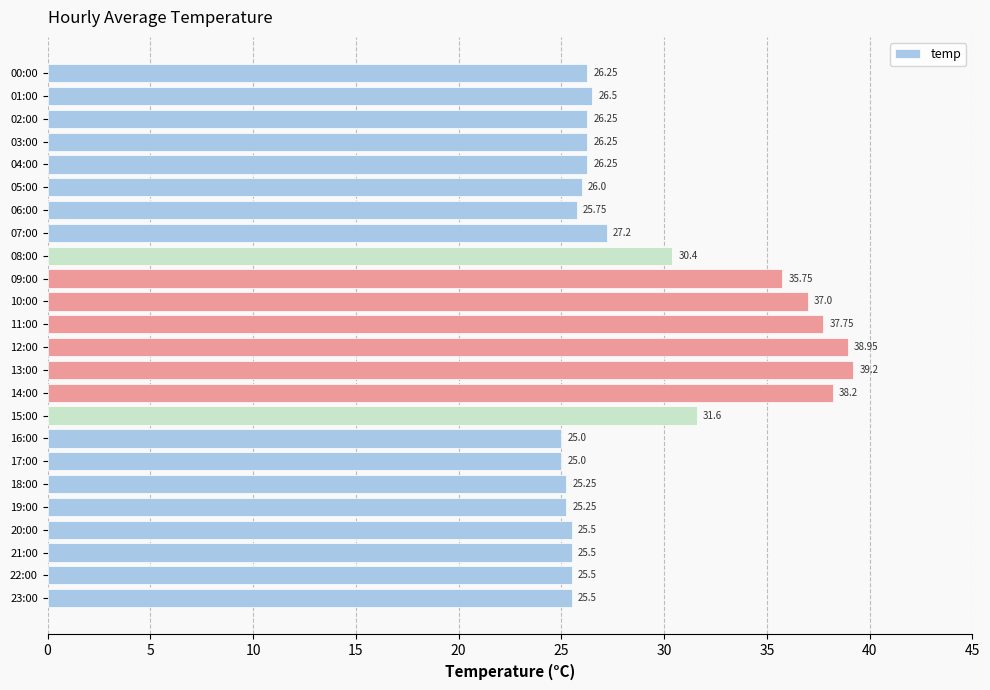

How many bars are there in total?

24